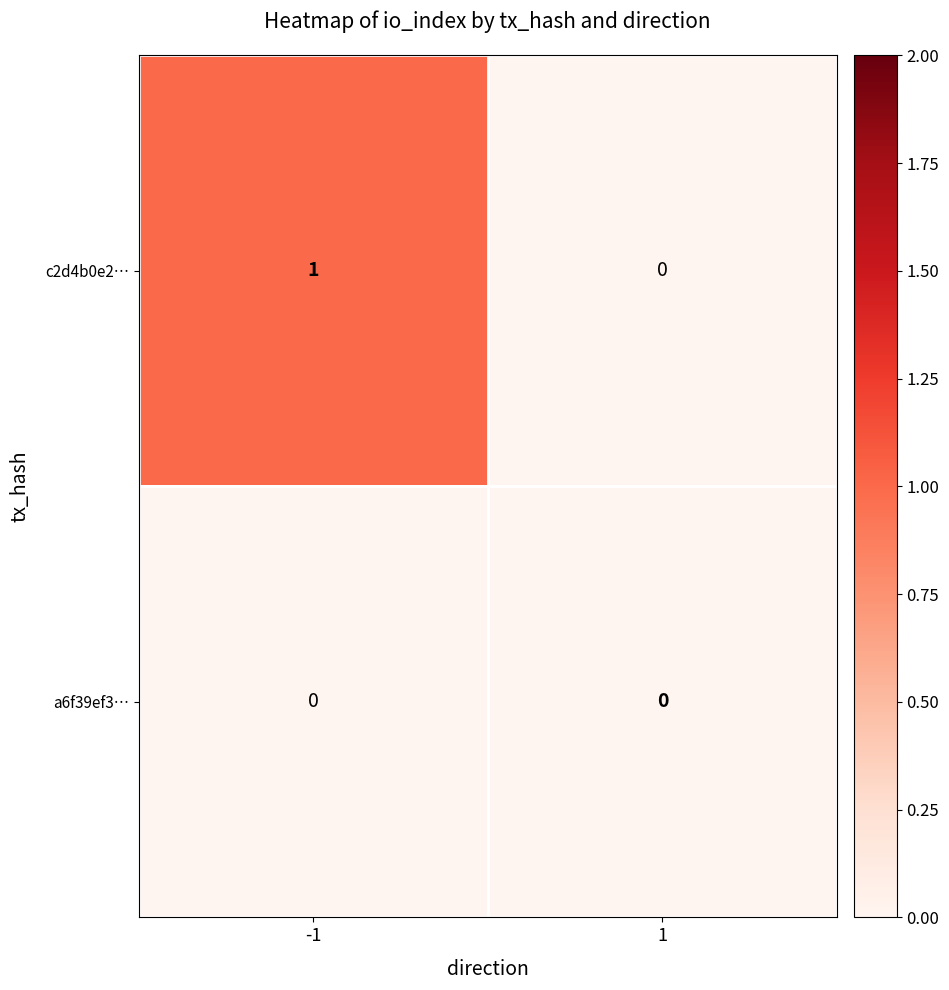

True or false: a6f39ef3… has a value of 0 at -1.

True